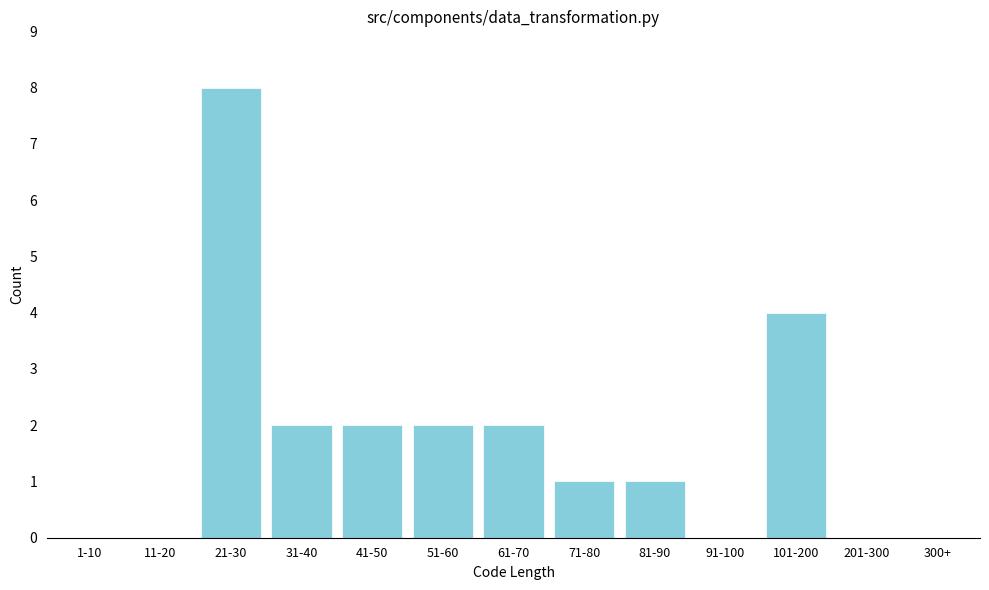

Reading right to left, extract all data points from this chart.

300+=0	201-300=0	101-200=4	91-100=0	81-90=1	71-80=1	61-70=2	51-60=2	41-50=2	31-40=2	21-30=8	11-20=0	1-10=0